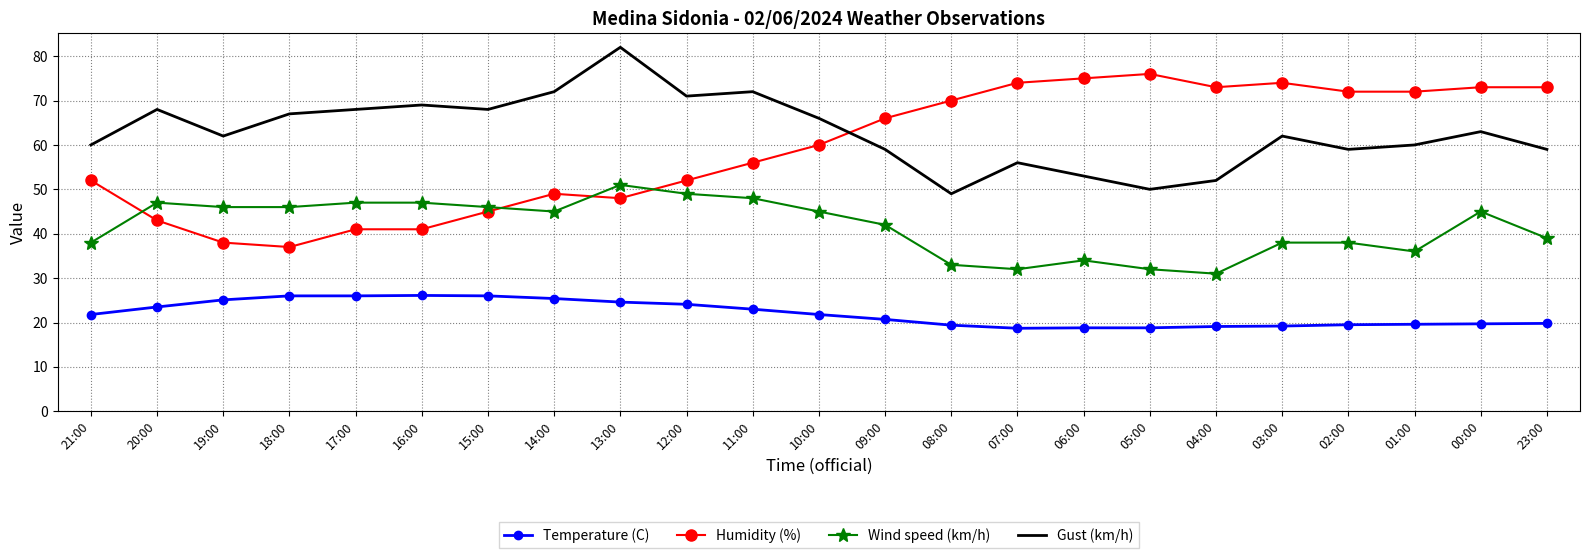

Which series has the largest total across all categories?

Gust (km/h)